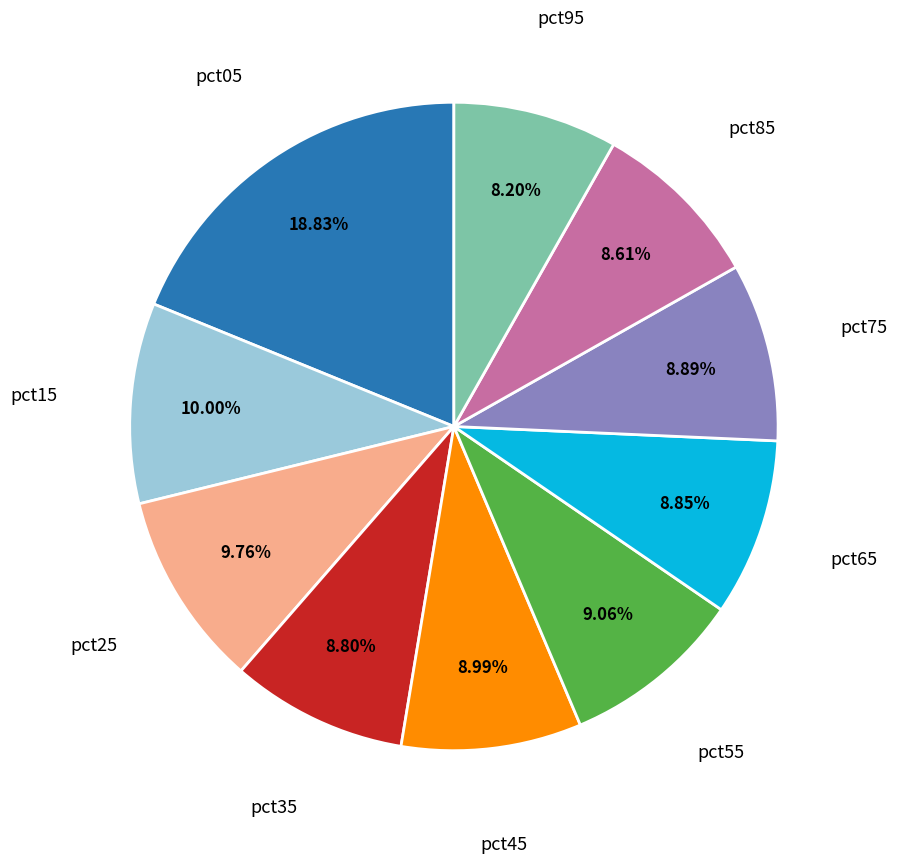

Is there any slice that represents more than half of the pie?

No